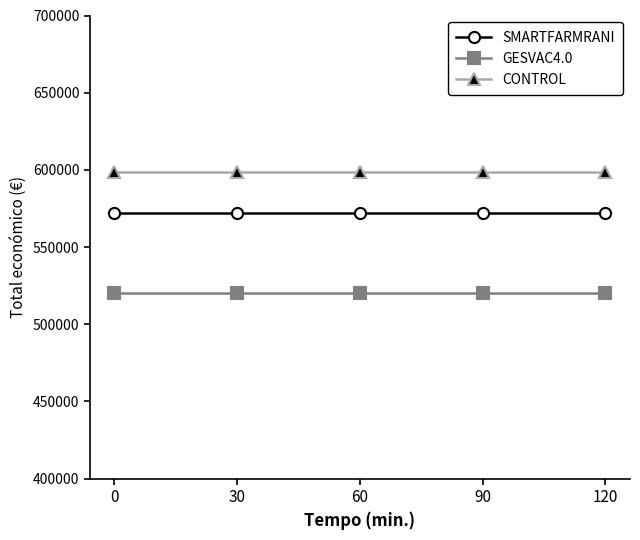

Does the chart have visible grid lines?

No